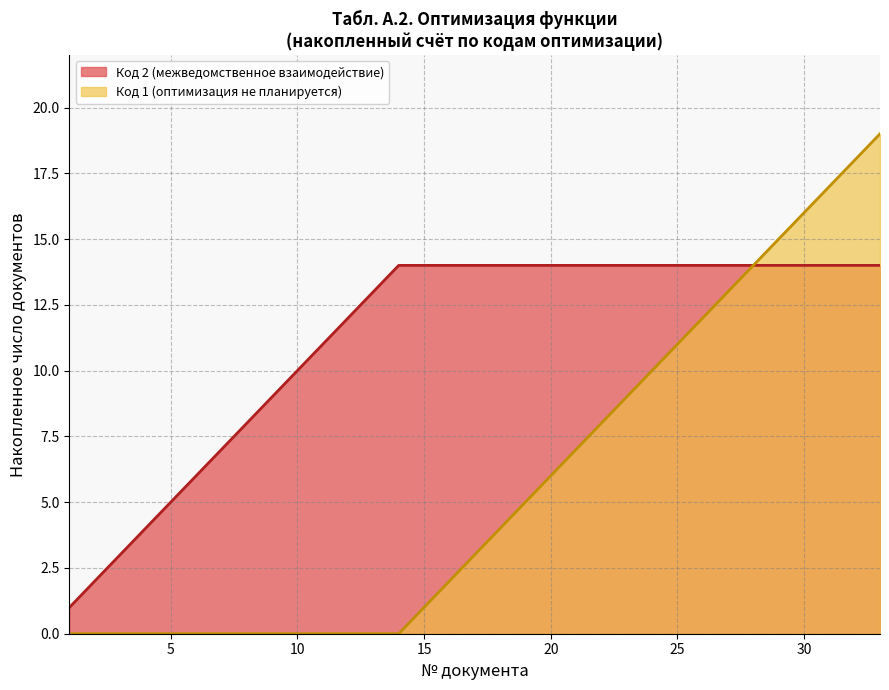

The value of Оптимизация кода 1 at 20 is 0. True or false?

False